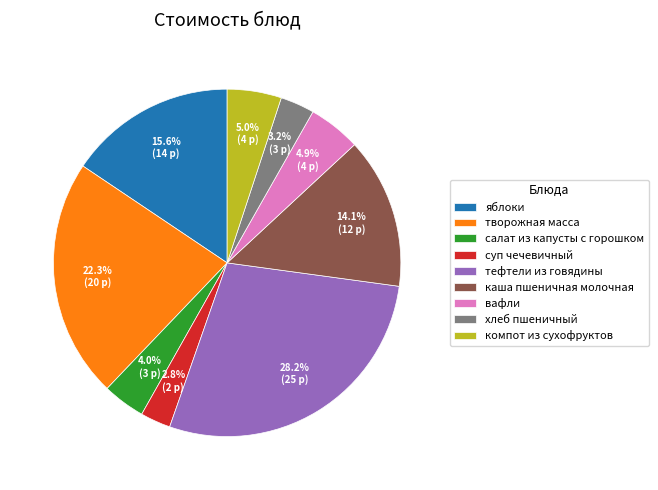

What percentage is the яблоки slice, to the nearest percent?

16%